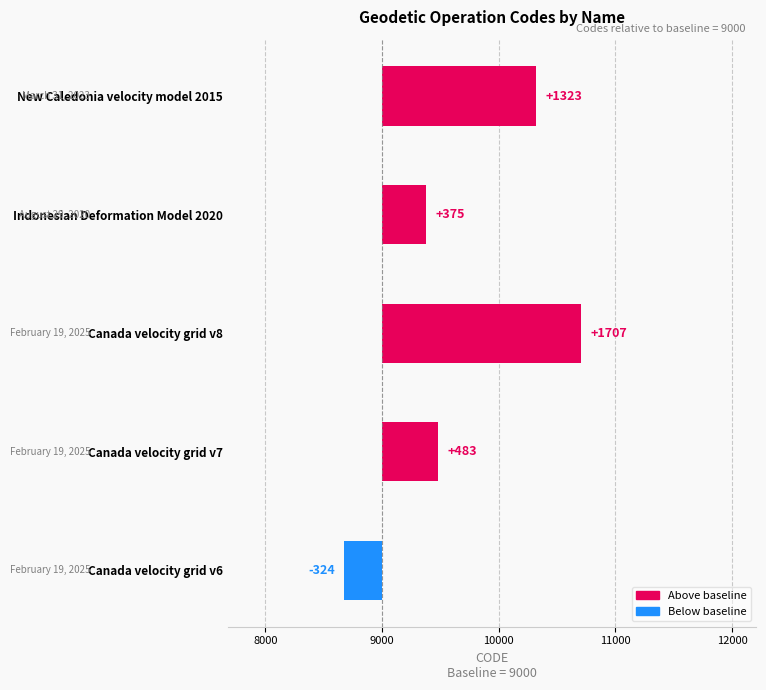

What is the sum of all values?

3564